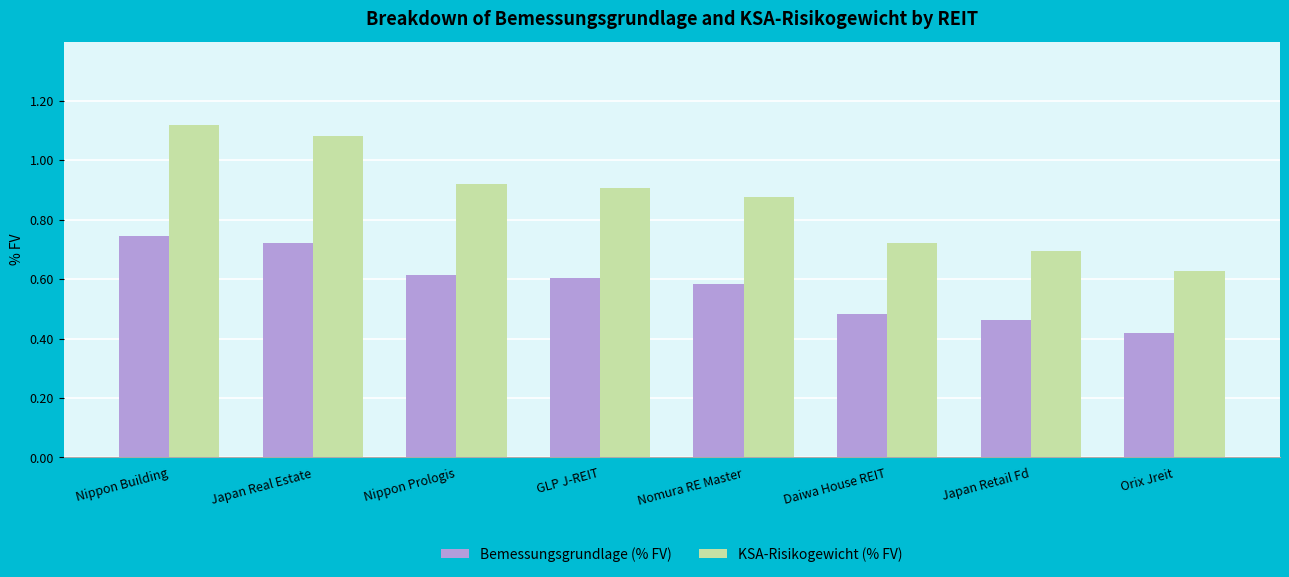

What position from the left is Nomura RE Master?

5